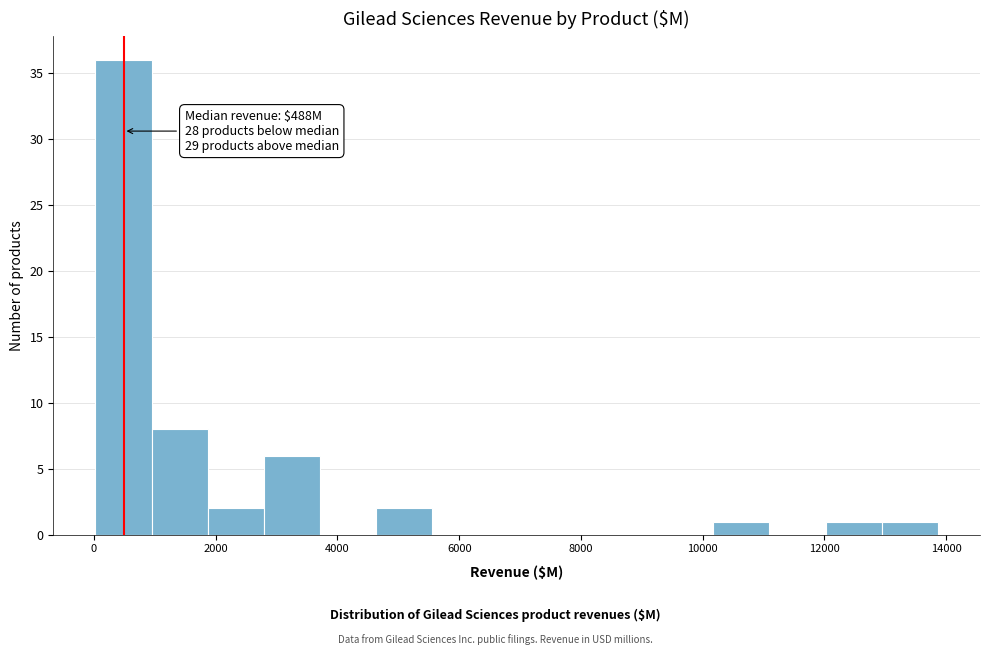

Which range on the x-axis has the tallest bar?

0 to 1000